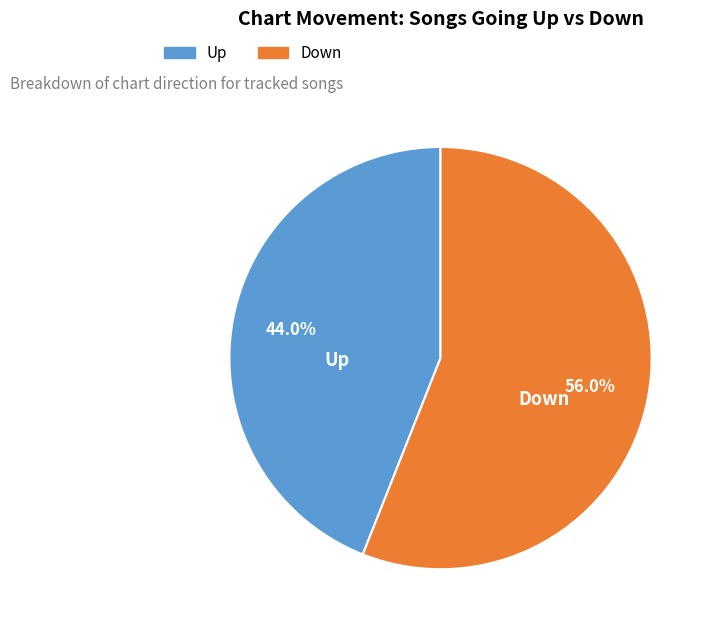

Is there any slice that represents more than half of the pie?

Yes